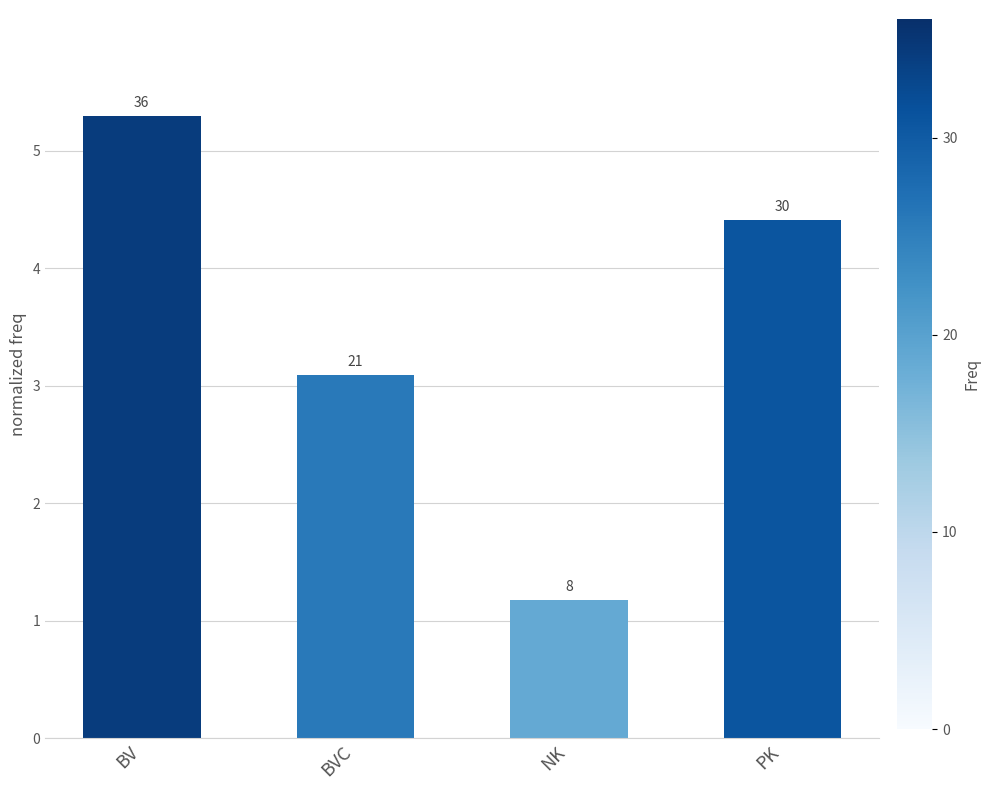

Which label corresponds to the smallest value in the chart?

NK